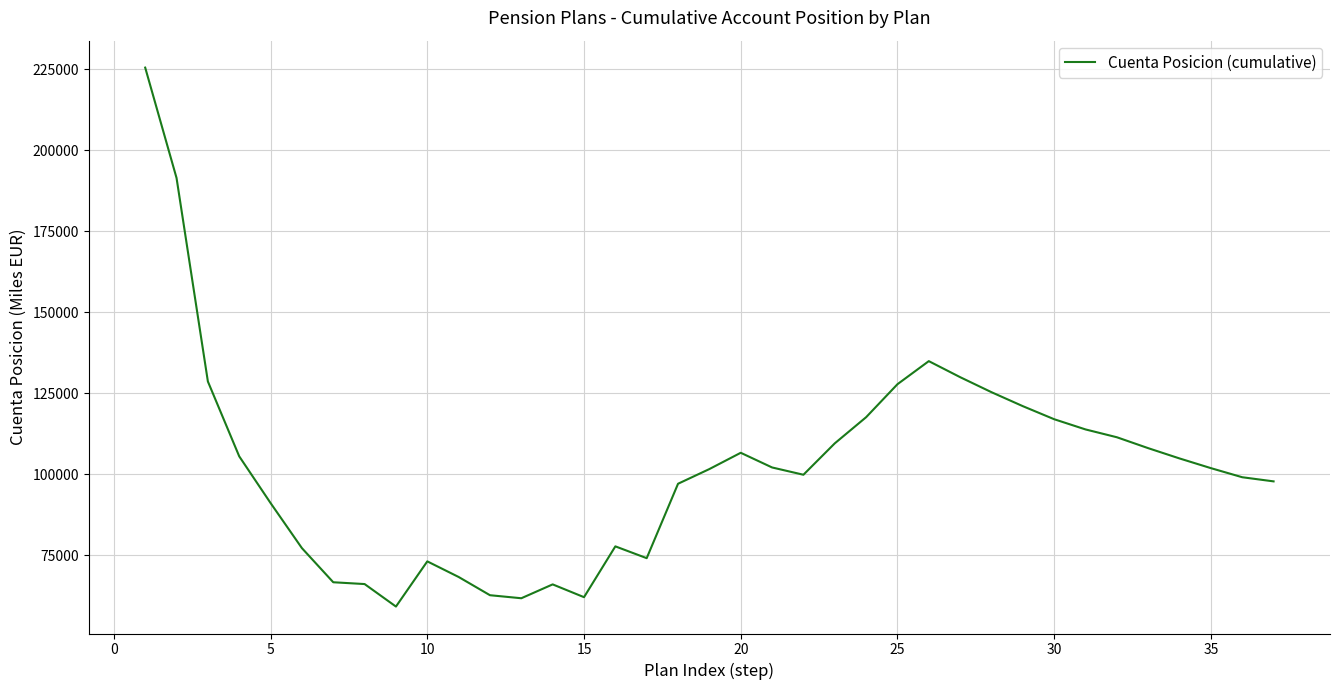

What is the smallest value displayed?

59102.4